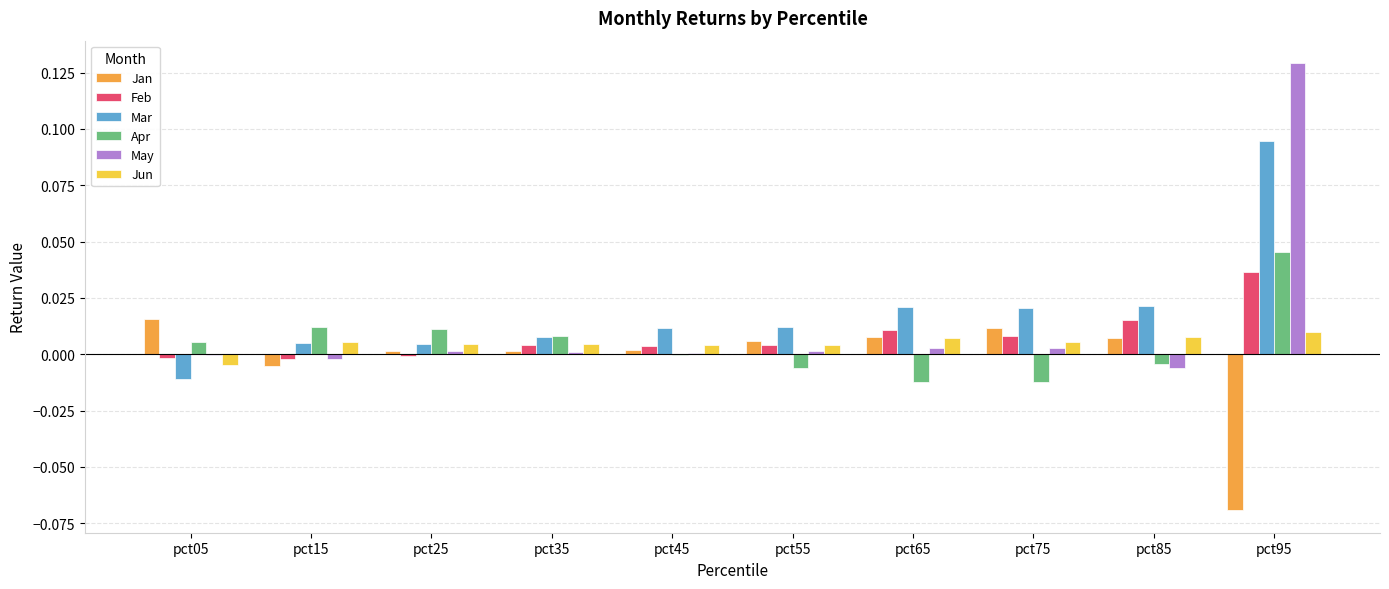

Which series changed the most between pct75 and pct95?

May